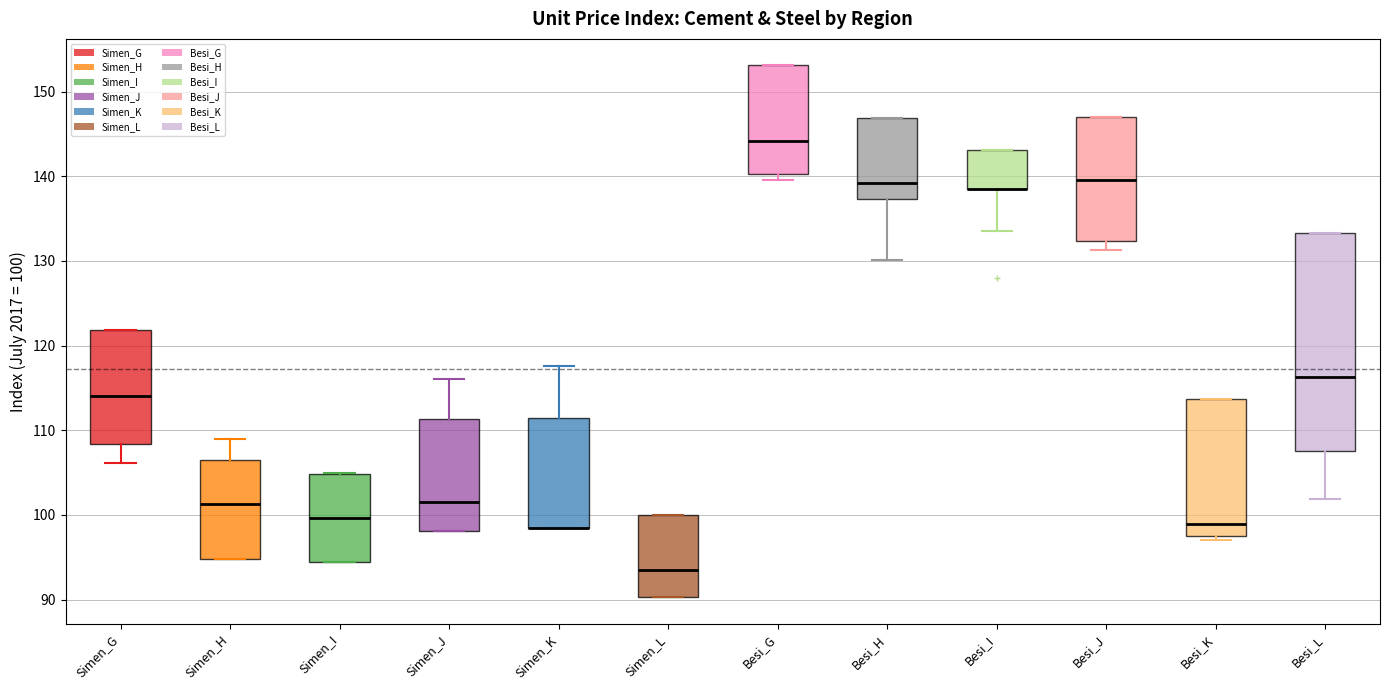

Reading left to right, transcribe this box plot: for each box, give where its median line is, the range the box spans, and where its two whiskers end, as read against the y-axis. The values are not printed on the chart, so give them approximately, as read against the axis.

Simen_G: median 114, box 108 to 122, whiskers 106 to 122
Simen_H: median 101, box 95 to 106, whiskers 95 to 109
Simen_I: median 100, box 94 to 105, whiskers 94 to 105
Simen_J: median 102, box 98 to 111, whiskers 98 to 116
Simen_K: median 98 (drawn on the box's lower edge), box 98 to 112, whiskers 98 to 118
Simen_L: median 94, box 90 to 100, whiskers 90 to 100
Besi_G: median 144, box 140 to 153, whiskers 140 (just below the box's lower edge) to 153
Besi_H: median 139, box 137 to 147, whiskers 130 to 147
Besi_I: median 139 (drawn on the box's lower edge), box 139 to 143, whiskers 134 to 143
Besi_J: median 140, box 132 to 147, whiskers 131 to 147
Besi_K: median 99, box 98 to 114, whiskers 97 to 114
Besi_L: median 116, box 108 to 133, whiskers 102 to 133